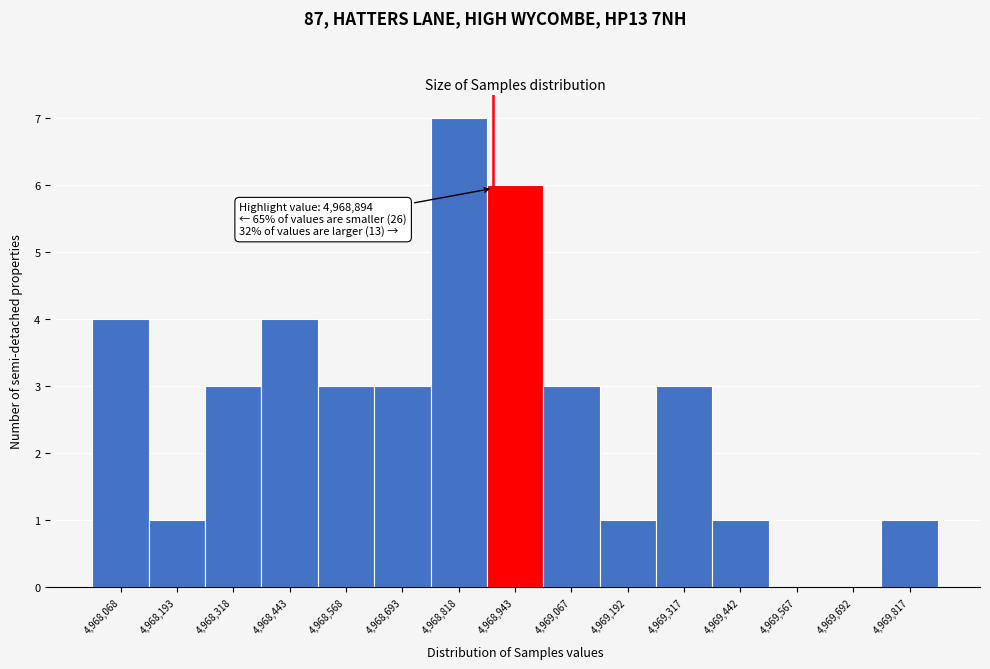

Over which range of the x-axis is the bar tallest?

4968760 to 4968880